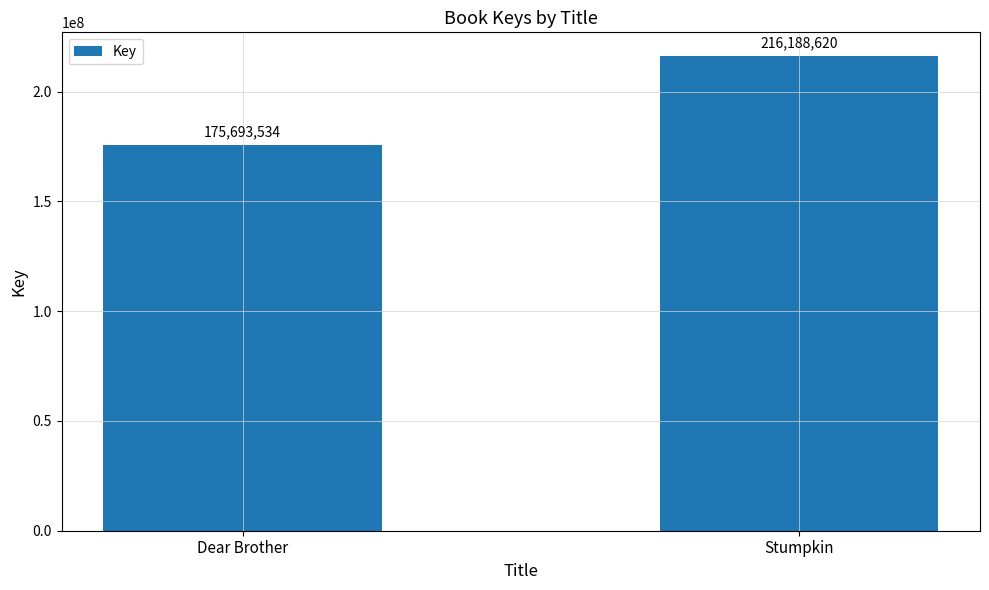

What is the value of the 1st bar from the left?

175693534